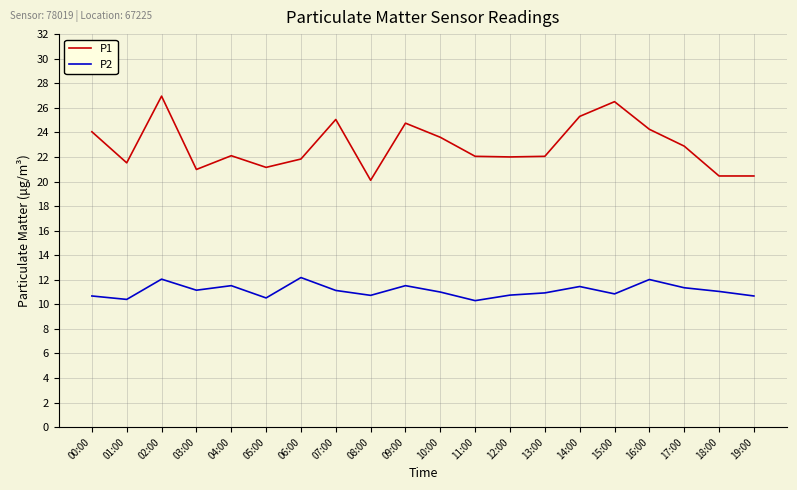

True or false: P2 has a value of 11.5 at 04:00.

True